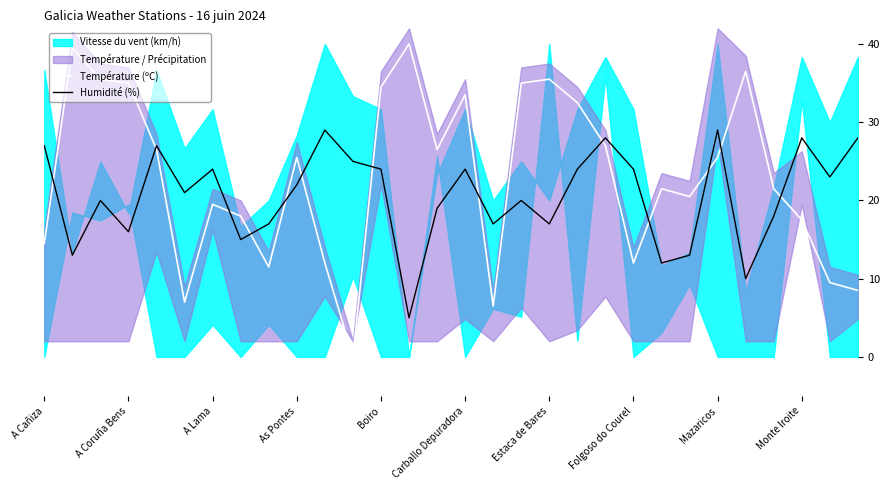

Where does the Humidité (%) series first go above 22?

A Cañiza